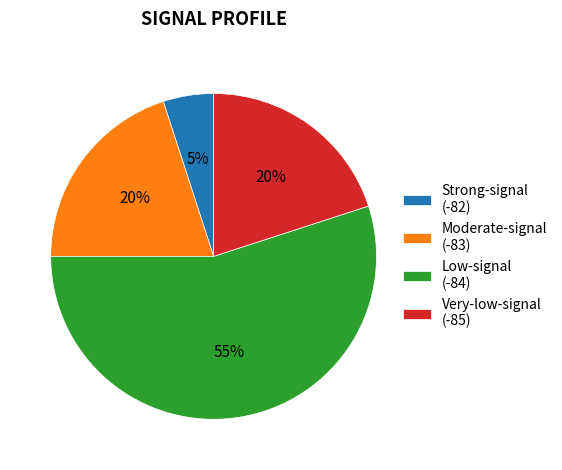

Which slice is the smallest?

Strong-signal (-82)